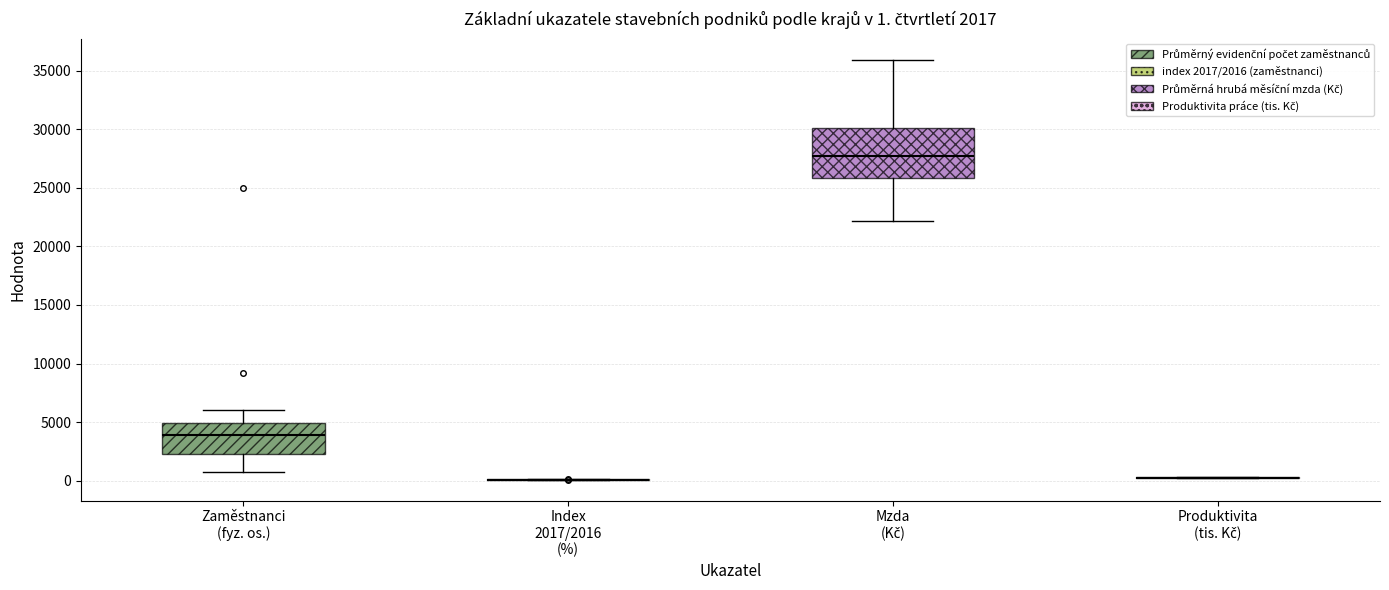

Which box is the tallest, from its lower edge to its upper edge?

Mzda (Kč)